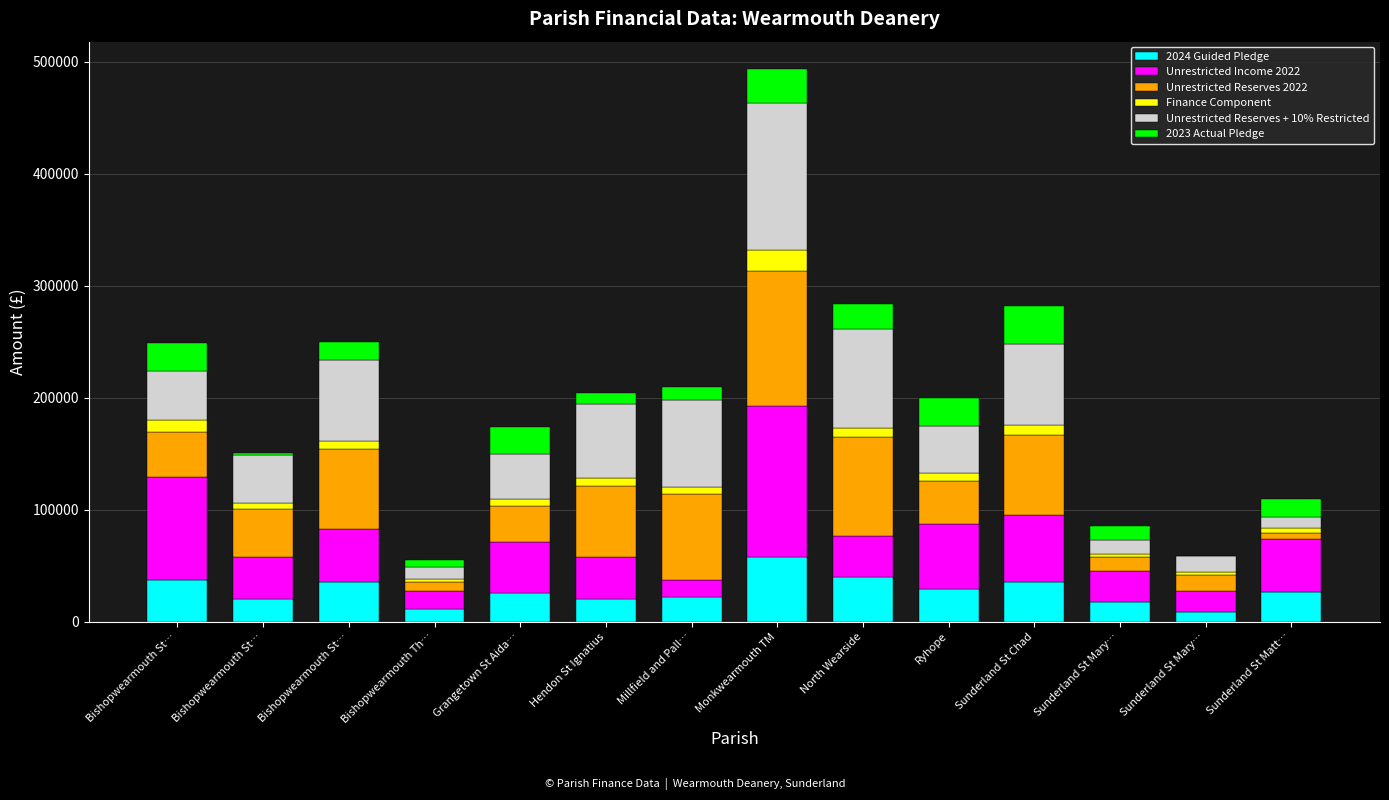

What is the label of the 4th bar from the right?

Sunderland St Chad